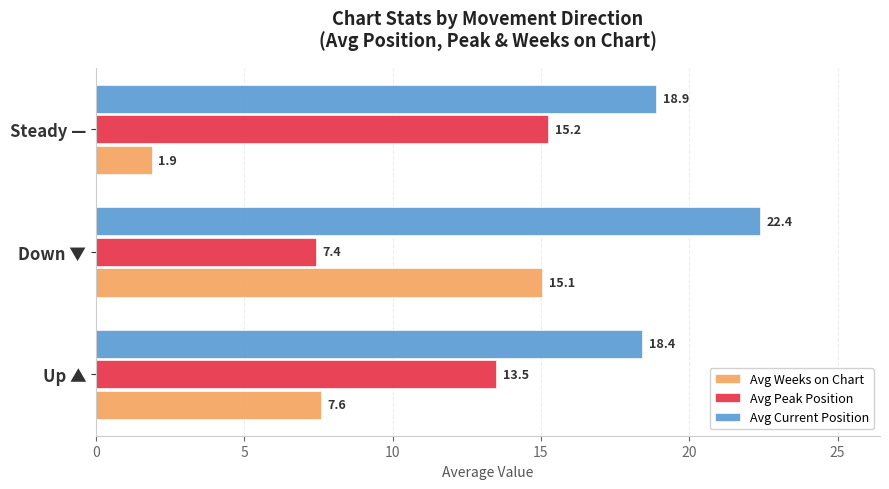

Which series has the largest range (max minus min)?

Avg Weeks on Chart